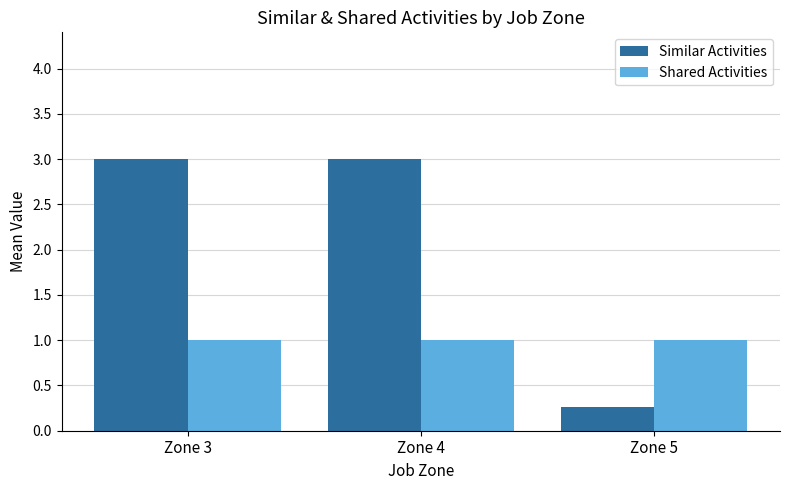

What are all the series names shown in the legend?

Similar Activities, Shared Activities